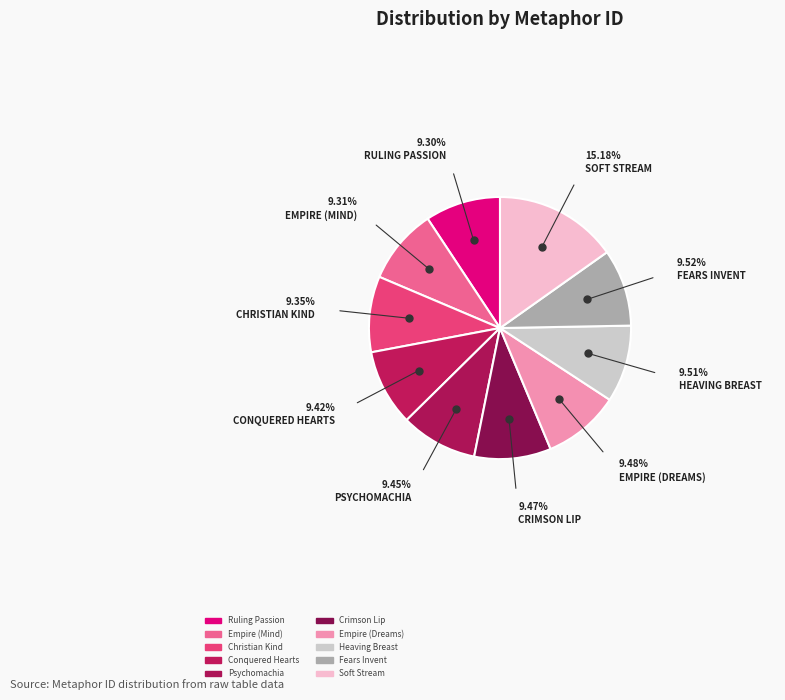

What percentage is the Conquered Hearts slice, to the nearest percent?

9%